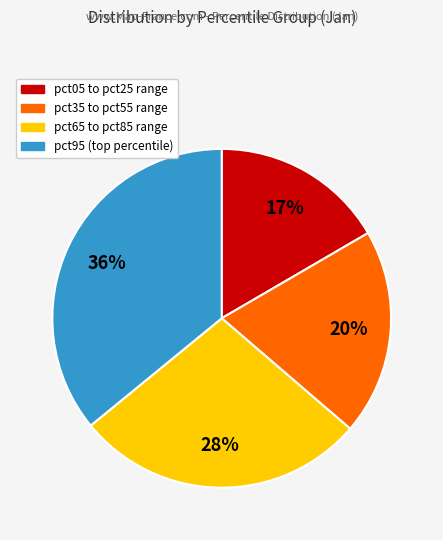

To the nearest percent, what is the difference between the largest and smallest slice percentages?

19%